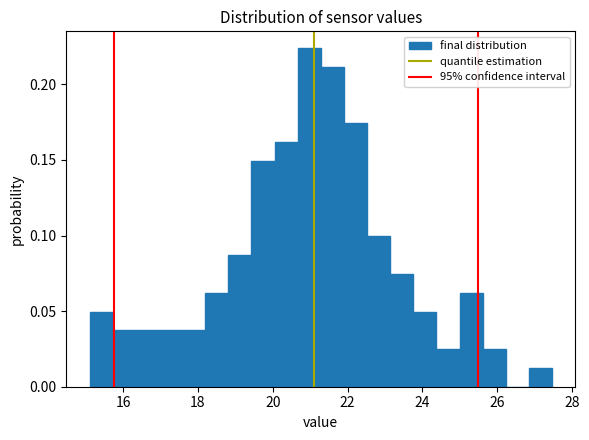

Read against the x-axis, roughly where is the centre of the tallest bar?

21.0